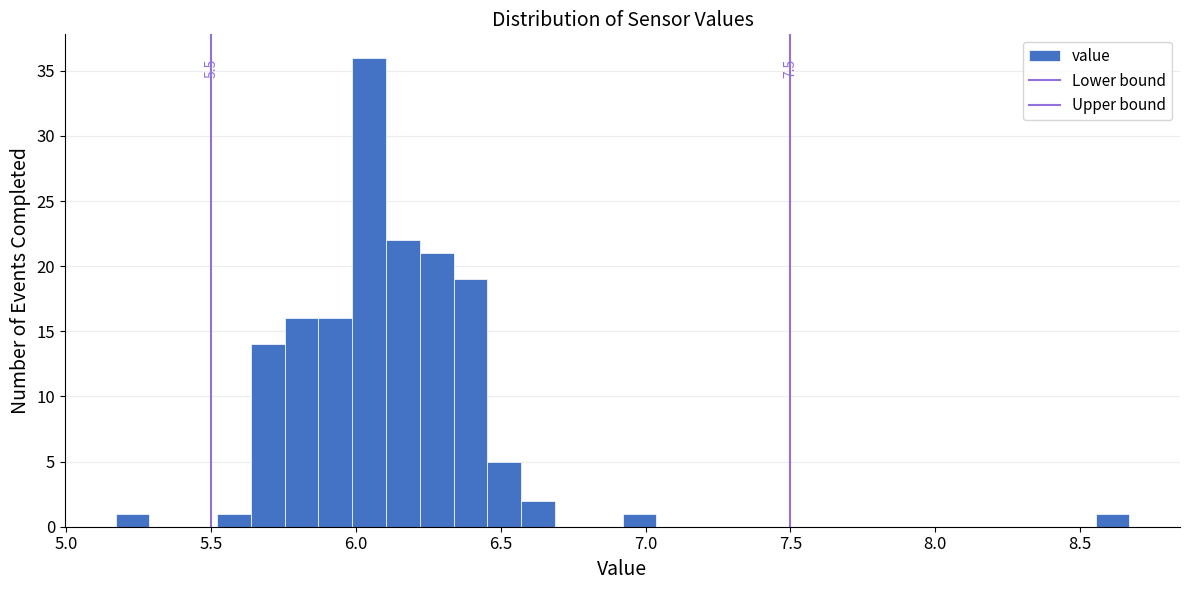

Around what value on the x-axis is the tallest bar? Give the approximate position of its centre, as read against the axis.

6.05